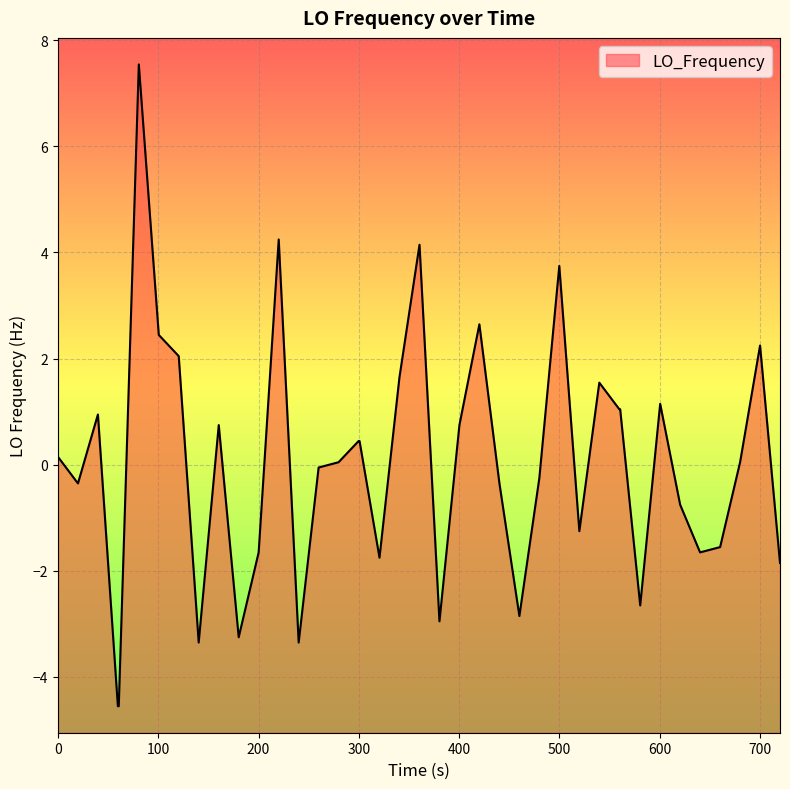

What is the greatest value displayed?

7.5